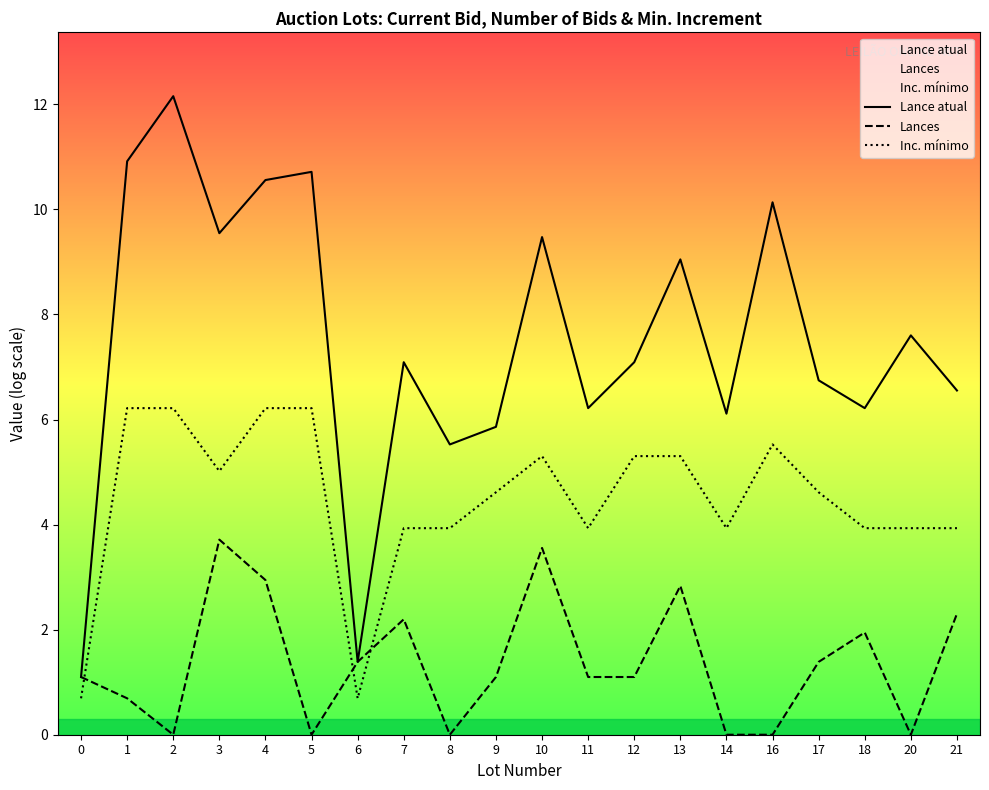

Where is the first local minimum for Lance atual?

3